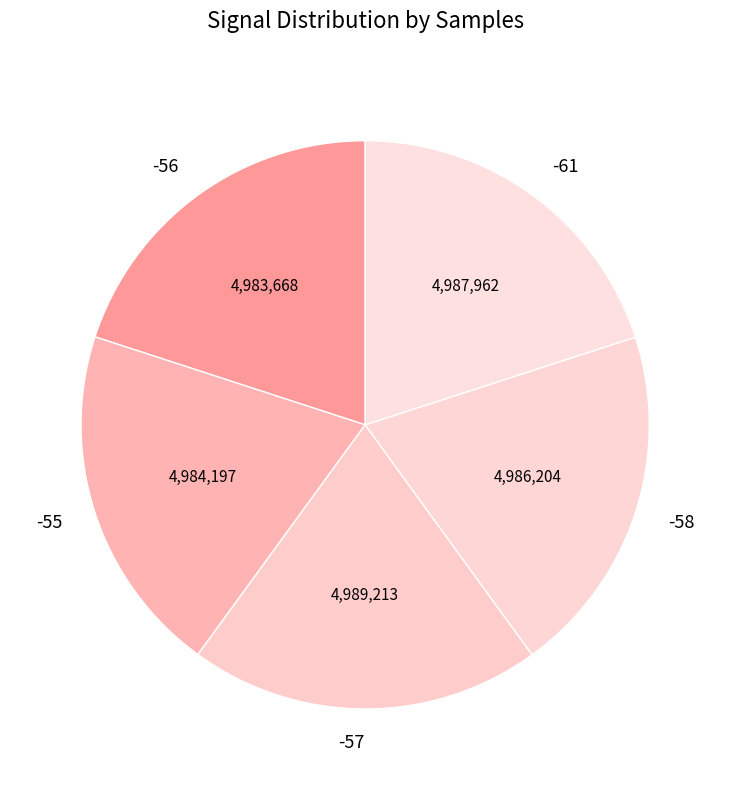

Is there any slice that represents more than half of the pie?

No